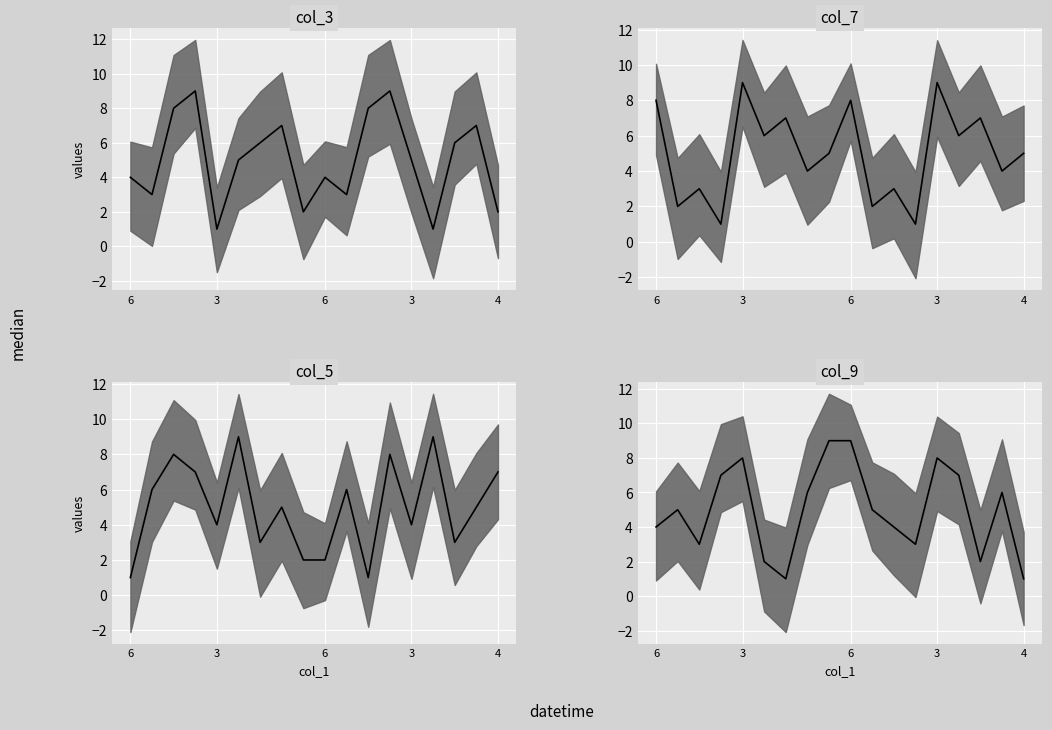

At which category does col_9 reach its first local peak?

3